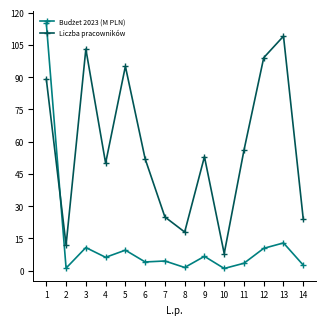

Between 5 and 13, which series saw the biggest shift?

Liczba pracowników